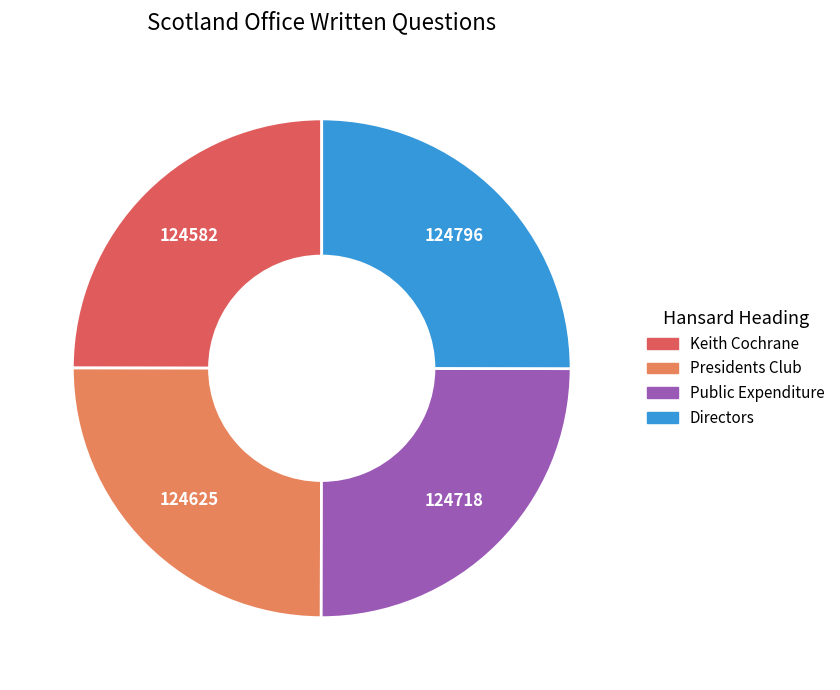

Does Directors represent more than half of the total?

No